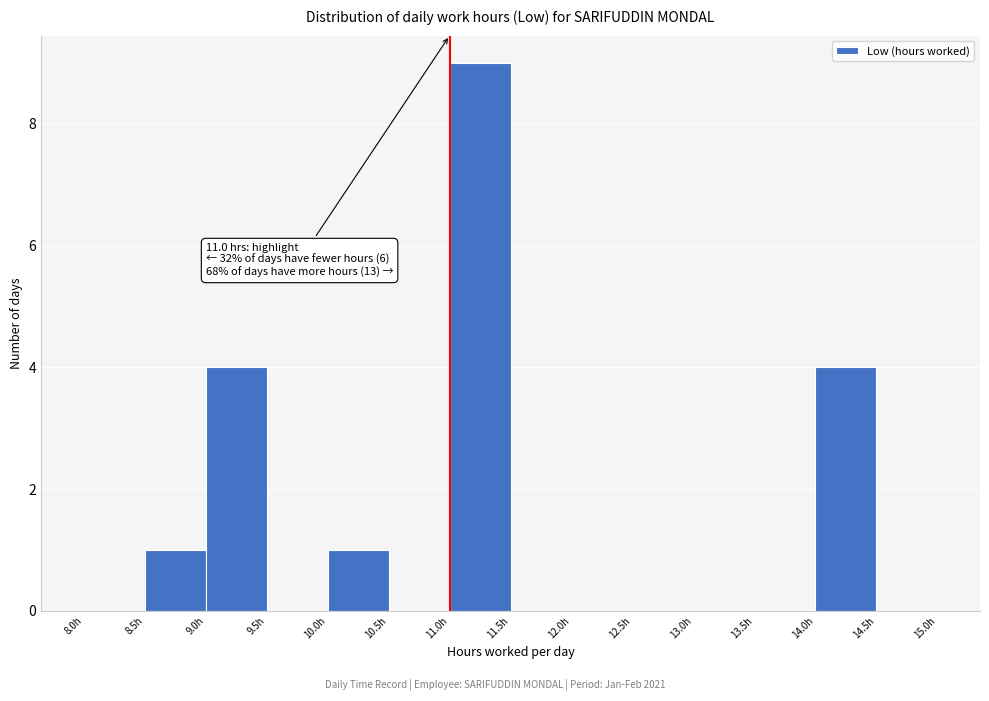

Over which range of the x-axis is the bar tallest?

11.0 to 11.5